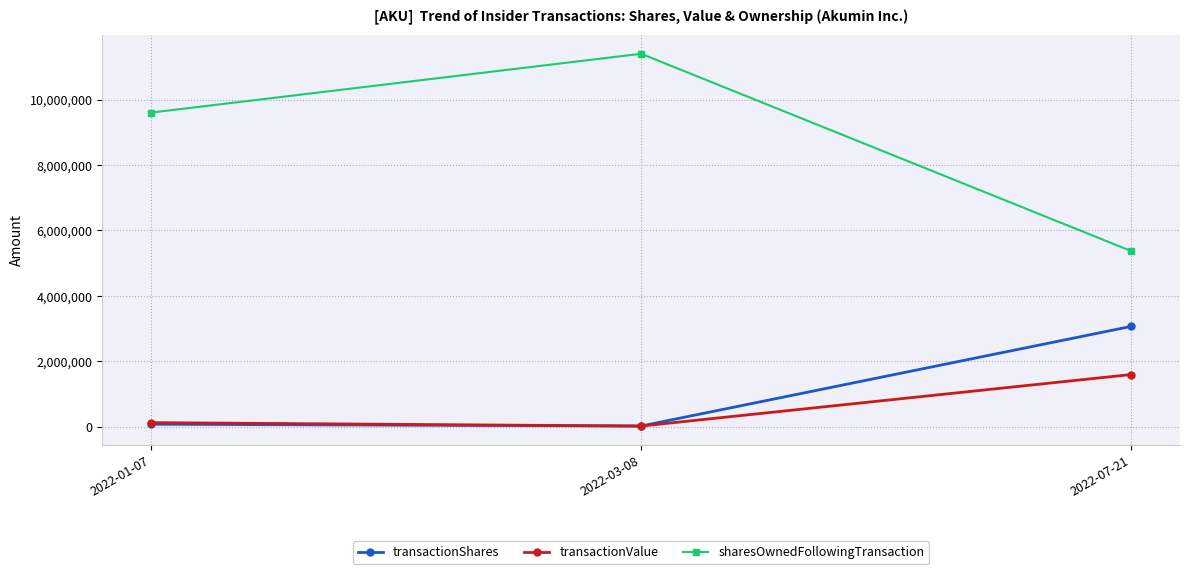

Does the chart have visible grid lines?

Yes